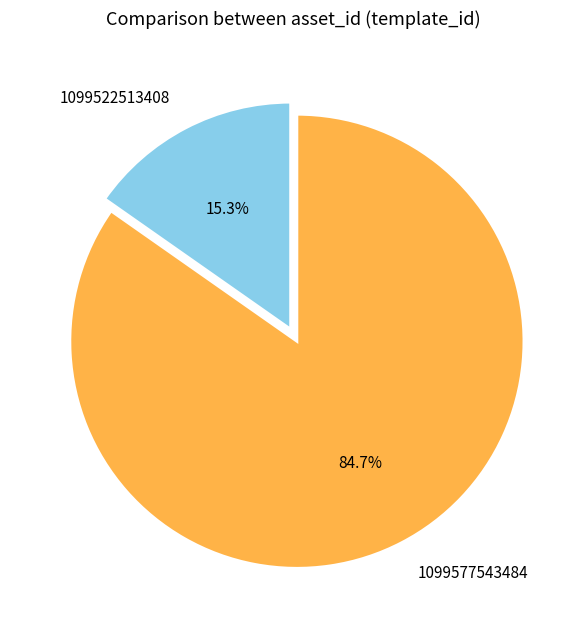

Rank the categories by value from lowest to highest.

1099522513408, 1099577543484